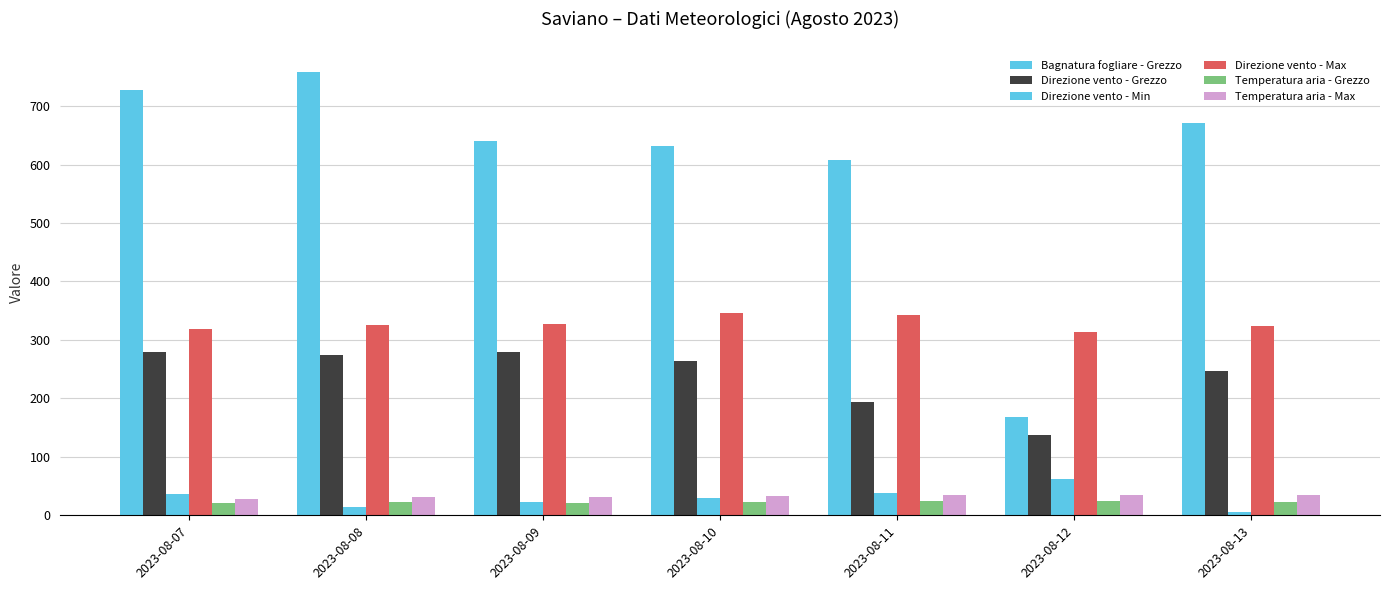

Are the bars grouped side by side (vs. stacked)?

Yes